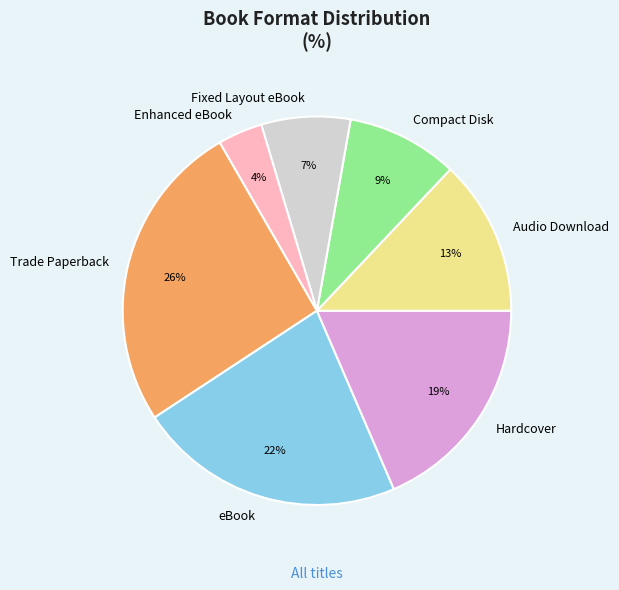

Count the number of slices in the pie.

7